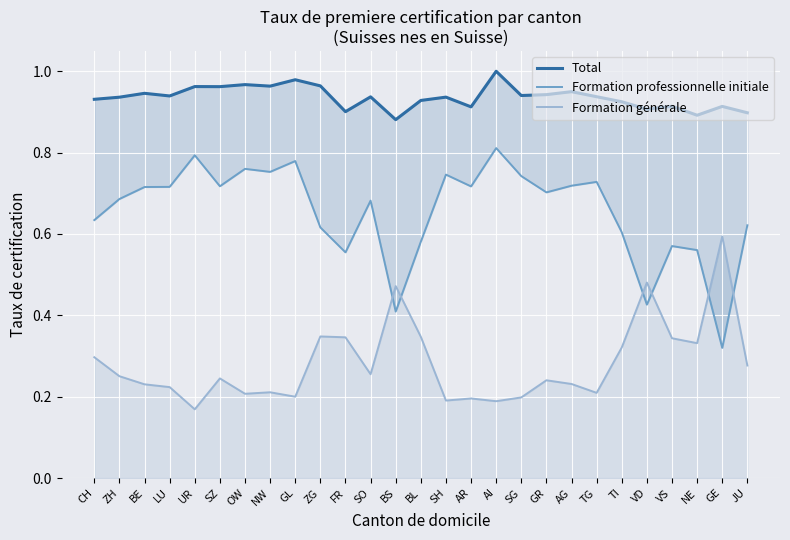

Reading left to right, list all the values displayed in this chart.

Total: CH=0.9	ZH=0.9	BE=0.9	LU=0.9	UR=1.0	SZ=1.0	OW=1.0	NW=1.0	GL=1.0	ZG=1.0	FR=0.9	SO=0.9	BS=0.9	BL=0.9	SH=0.9	AR=0.9	AI=1.0	SG=0.9	GR=0.9	AG=0.9	TG=0.9	TI=0.9	VD=0.9	VS=0.9	NE=0.9	GE=0.9	JU=0.9
Formation professionnelle initiale: CH=0.6	ZH=0.7	BE=0.7	LU=0.7	UR=0.8	SZ=0.7	OW=0.8	NW=0.8	GL=0.8	ZG=0.6	FR=0.6	SO=0.7	BS=0.4	BL=0.6	SH=0.7	AR=0.7	AI=0.8	SG=0.7	GR=0.7	AG=0.7	TG=0.7	TI=0.6	VD=0.4	VS=0.6	NE=0.6	GE=0.3	JU=0.6
Formation générale: CH=0.3	ZH=0.3	BE=0.2	LU=0.2	UR=0.2	SZ=0.2	OW=0.2	NW=0.2	GL=0.2	ZG=0.3	FR=0.3	SO=0.3	BS=0.5	BL=0.3	SH=0.2	AR=0.2	AI=0.2	SG=0.2	GR=0.2	AG=0.2	TG=0.2	TI=0.3	VD=0.5	VS=0.3	NE=0.3	GE=0.6	JU=0.3